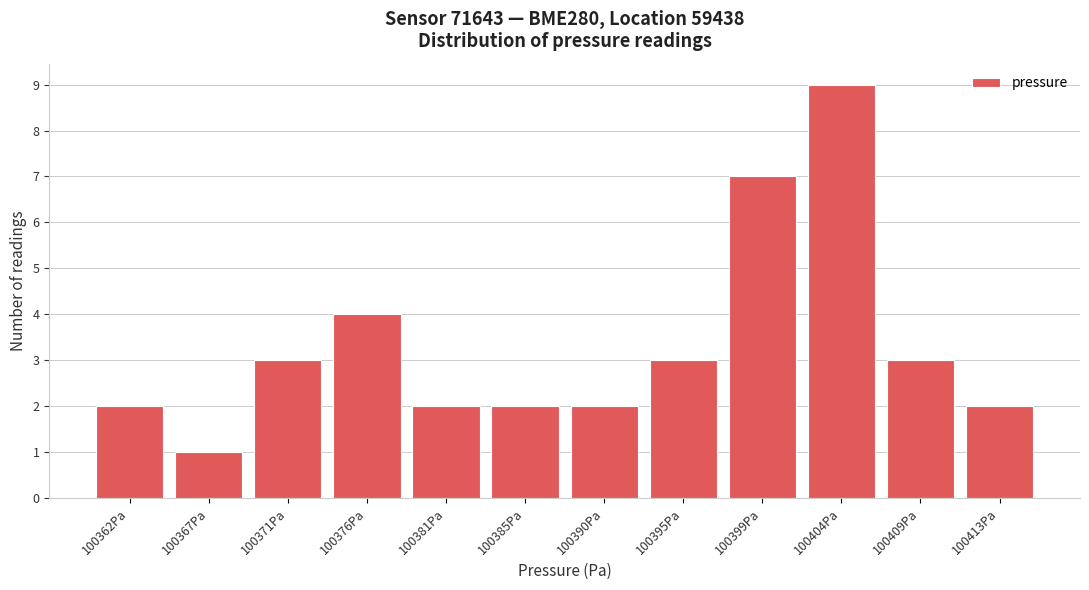

Reading right to left, transcribe all the data shown in this chart.

100413Pa=2	100409Pa=3	100404Pa=9	100399Pa=7	100395Pa=3	100390Pa=2	100385Pa=2	100381Pa=2	100376Pa=4	100371Pa=3	100367Pa=1	100362Pa=2